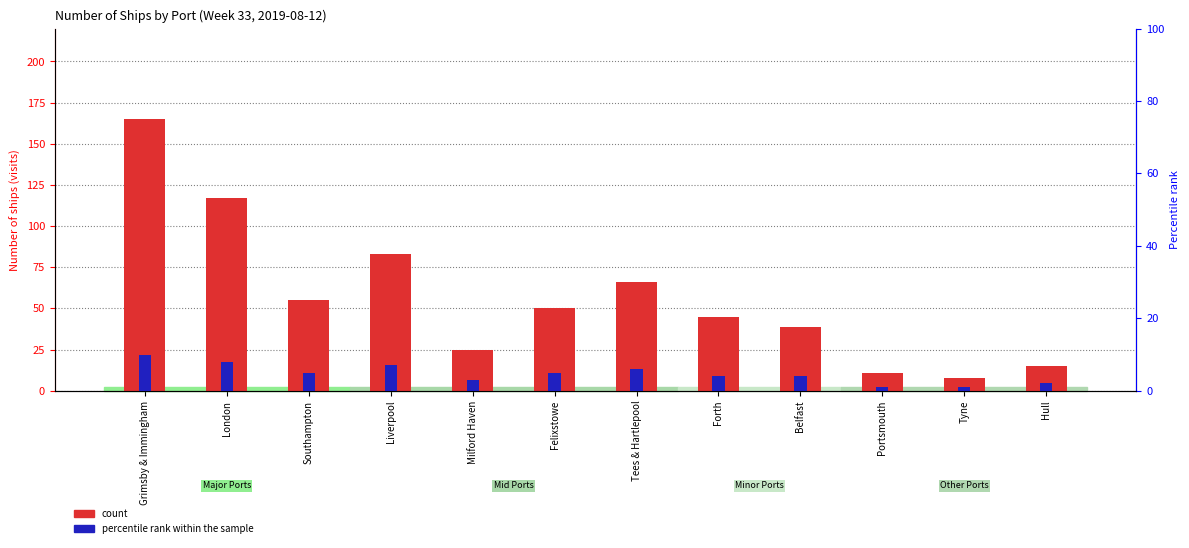

How many bars are there in total?

24